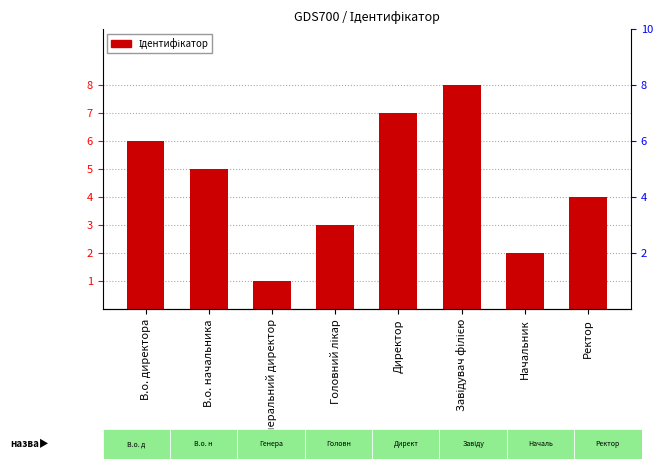

What is the difference between the maximum and minimum values?

7